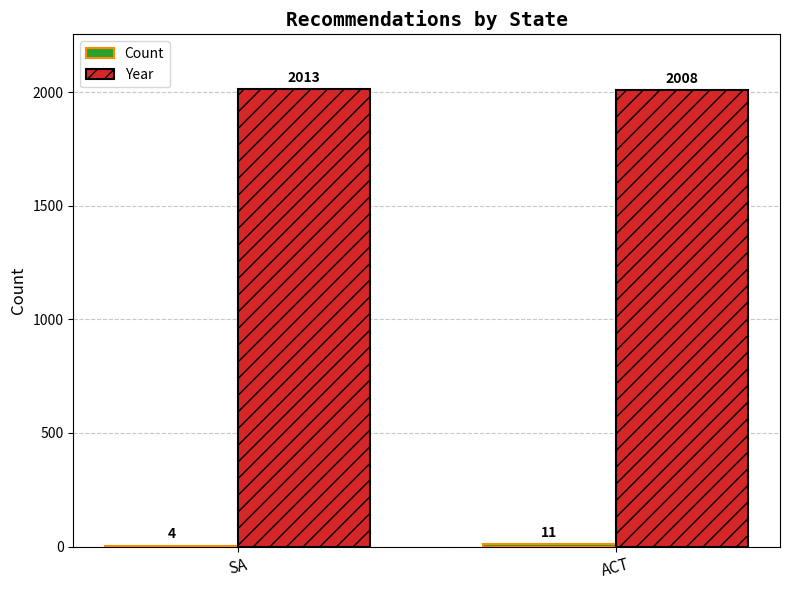

Where is Year nearest to the value 2010?

ACT